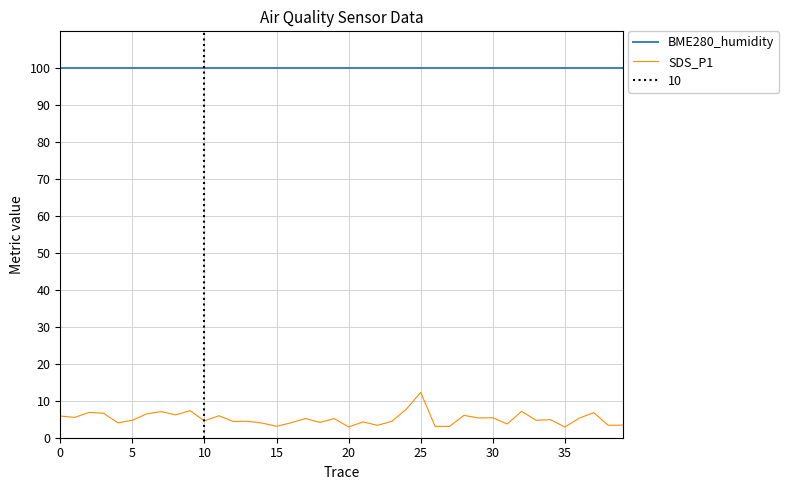

True or false: BME280_humidity and SDS_P1 intersect in this chart.

False